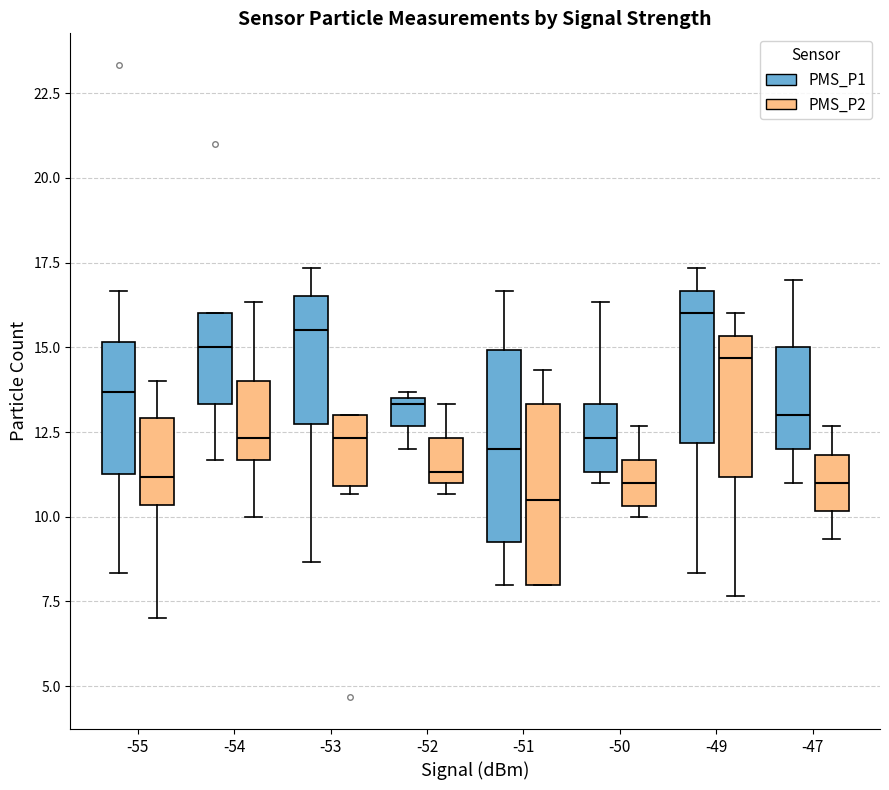

Reading left to right, read every box against the y-axis: the position of its median line, the range the box covers, and the ends of its whiskers. The values are not printed on the chart, so give them approximately, as read against the axis.

-55 (PMS_P1): median 13.5, box 11.5 to 15.0, whiskers 8.5 to 16.5
-55 (PMS_P2): median 11.0, box 10.5 to 13.0, whiskers 7.0 to 14.0
-54 (PMS_P1): median 15.0, box 13.5 to 16.0, whiskers 11.5 to 16.0
-54 (PMS_P2): median 12.5, box 11.5 to 14.0, whiskers 10.0 to 16.5
-53 (PMS_P1): median 15.5, box 13.0 to 16.5, whiskers 8.5 to 17.5
-53 (PMS_P2): median 12.5, box 11.0 to 13.0, whiskers 10.5 to 13.0
-52 (PMS_P1): median 13.5 (just below the box's upper edge), box 12.5 to 13.5, whiskers 12.0 to 13.5 (just above the box's upper edge)
-52 (PMS_P2): median 11.5, box 11.0 to 12.5, whiskers 10.5 to 13.5
-51 (PMS_P1): median 12.0, box 9.5 to 15.0, whiskers 8.0 to 16.5
-51 (PMS_P2): median 10.5, box 8.0 to 13.5, whiskers 8.0 to 14.5
-50 (PMS_P1): median 12.5, box 11.5 to 13.5, whiskers 11.0 to 16.5
-50 (PMS_P2): median 11.0, box 10.5 to 11.5, whiskers 10.0 to 12.5
-49 (PMS_P1): median 16.0, box 12.0 to 16.5, whiskers 8.5 to 17.5
-49 (PMS_P2): median 14.5, box 11.0 to 15.5, whiskers 7.5 to 16.0
-47 (PMS_P1): median 13.0, box 12.0 to 15.0, whiskers 11.0 to 17.0
-47 (PMS_P2): median 11.0, box 10.0 to 12.0, whiskers 9.5 to 12.5